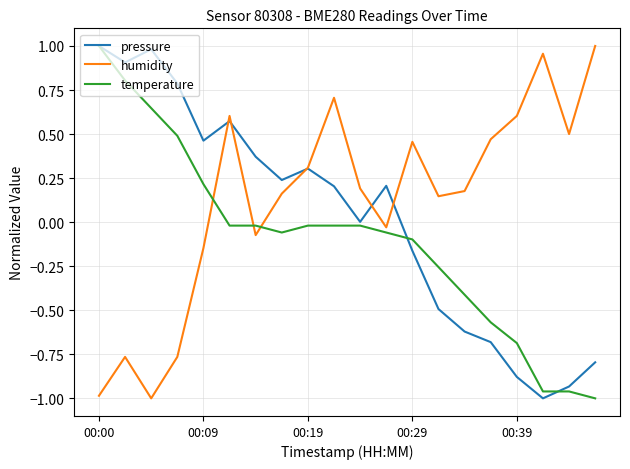

Which series has the largest total across all categories?

humidity